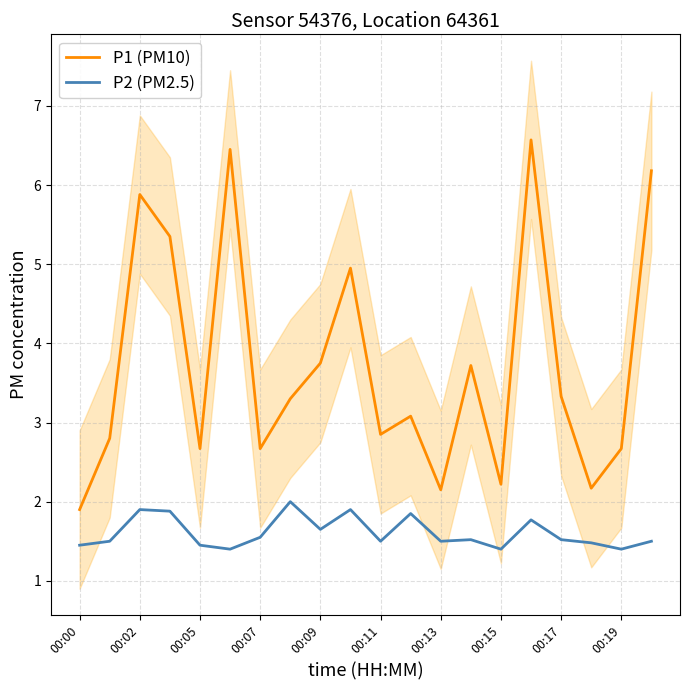

True or false: P2 (PM2.5) and P1 (PM10) cross at least once.

False